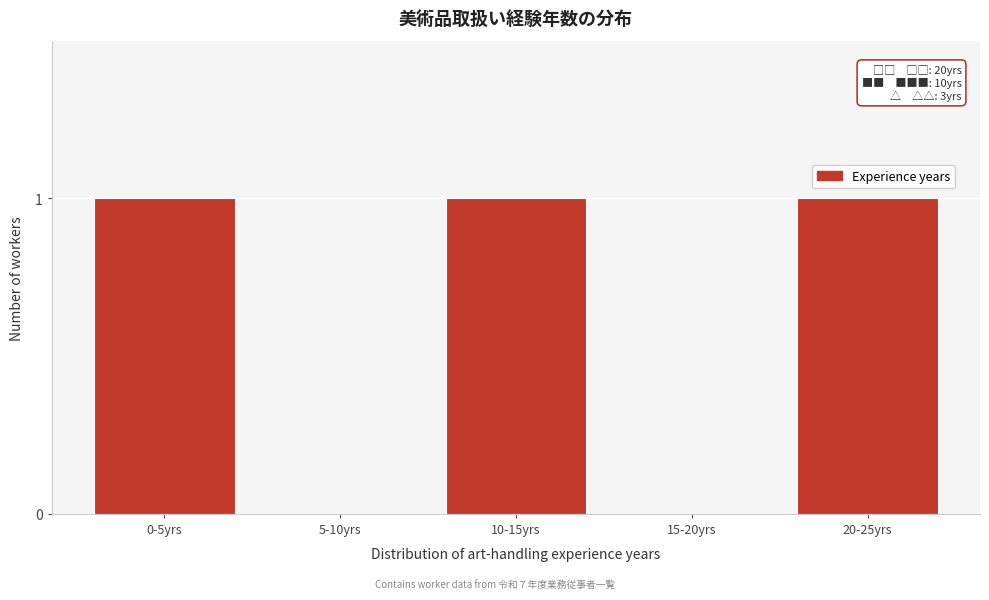

Reading left to right, list all the values displayed in this chart.

0-5yrs=1	5-10yrs=0	10-15yrs=1	15-20yrs=0	20-25yrs=1